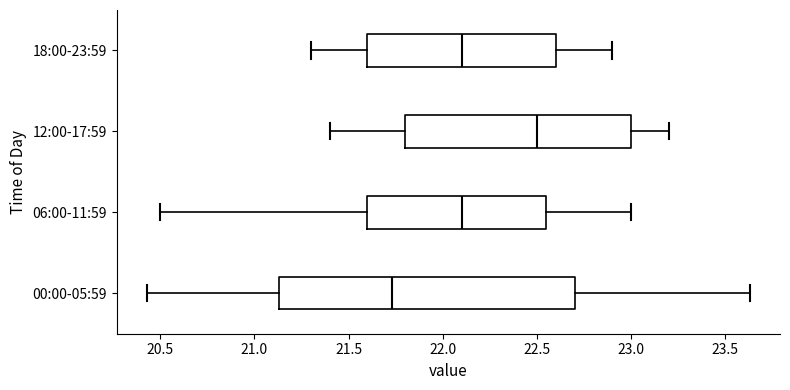

Reading bottom to top, read every box against the x-axis: the position of its median line, the range the box covers, and the ends of its whiskers. The values are not printed on the chart, so give them approximately, as read against the axis.

00:00-05:59: median 21.75, box 21.15 to 22.70, whiskers 20.45 to 23.65
06:00-11:59: median 22.10, box 21.60 to 22.55, whiskers 20.50 to 23.00
12:00-17:59: median 22.50, box 21.80 to 23.00, whiskers 21.40 to 23.20
18:00-23:59: median 22.10, box 21.60 to 22.60, whiskers 21.30 to 22.90